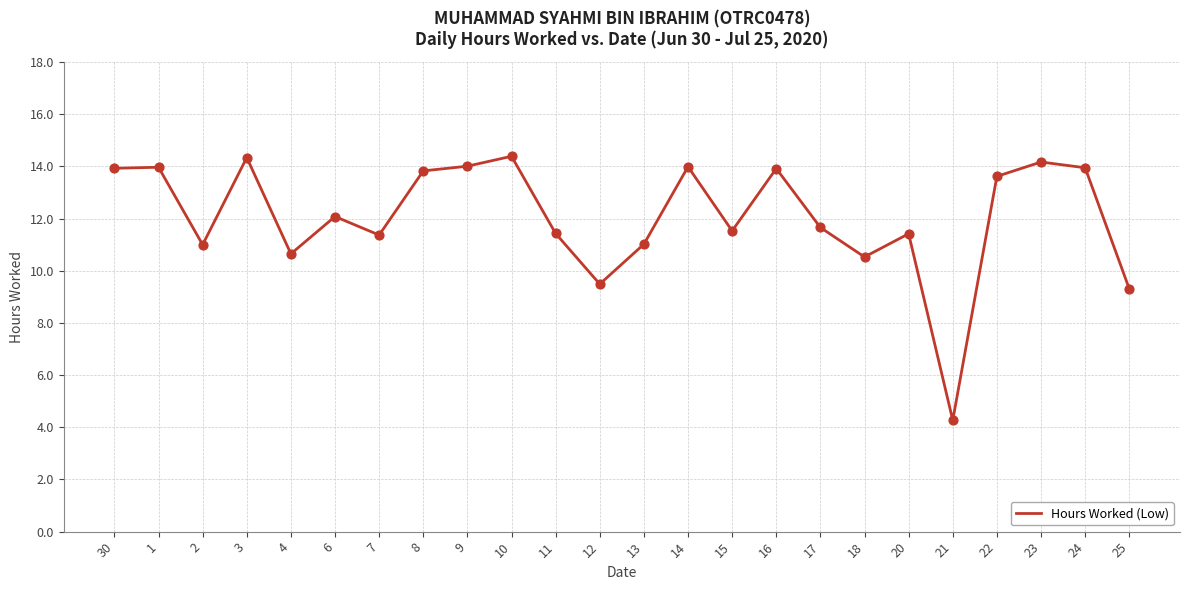

Approximately how many times larger is the value at 4 compared to 10?

0.7